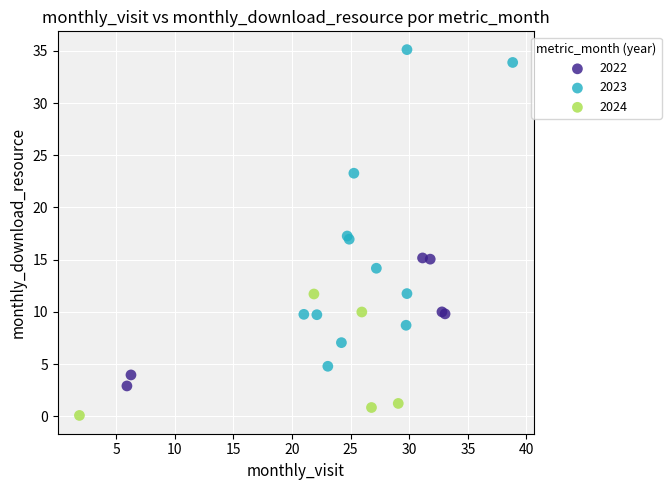

Which series reaches the maximum Y coordinate?

2023